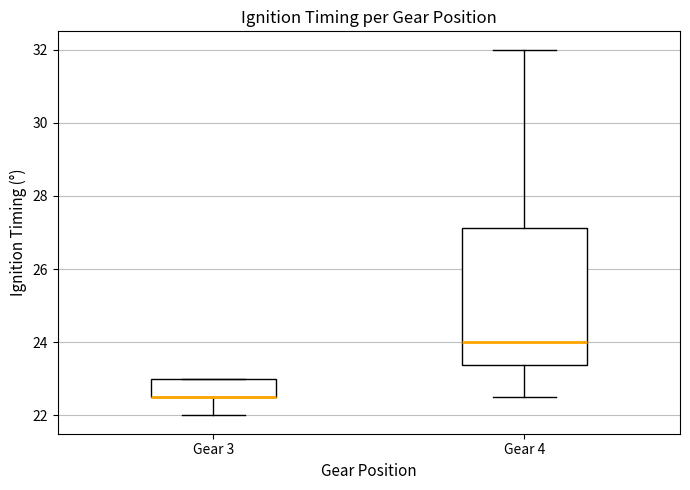

Reading left to right, transcribe this box plot: for each box, give where its median line is, the range the box spans, and where its two whiskers end, as read against the y-axis. The values are not printed on the chart, so give them approximately, as read against the axis.

Gear 3: median 22.6 (drawn on the box's lower edge), box 22.6 to 23.0, whiskers 22.0 to 23.0
Gear 4: median 24.0, box 23.4 to 27.2, whiskers 22.6 to 32.0